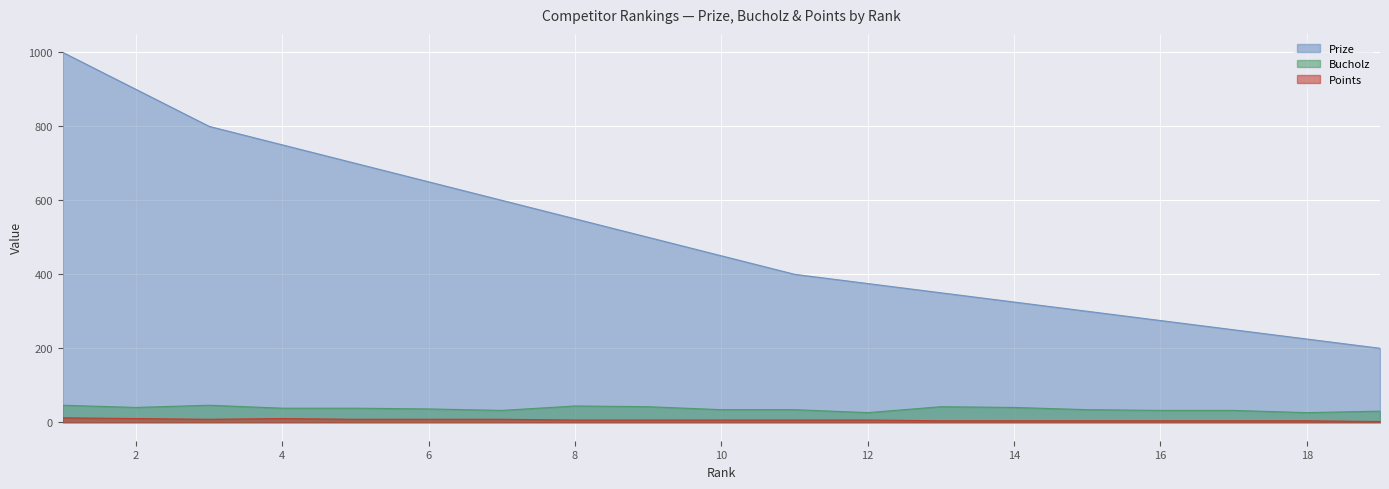

How many lines are shown in the chart?

3